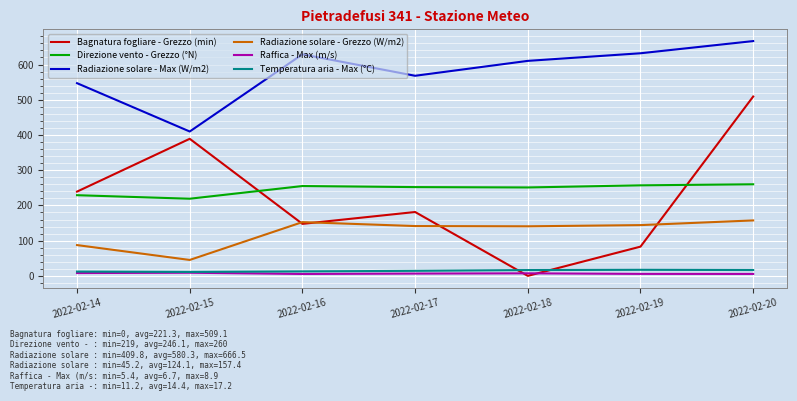

What is the difference between the second highest and second lowest values in the Raffica - Max (m/s) series?

2.5